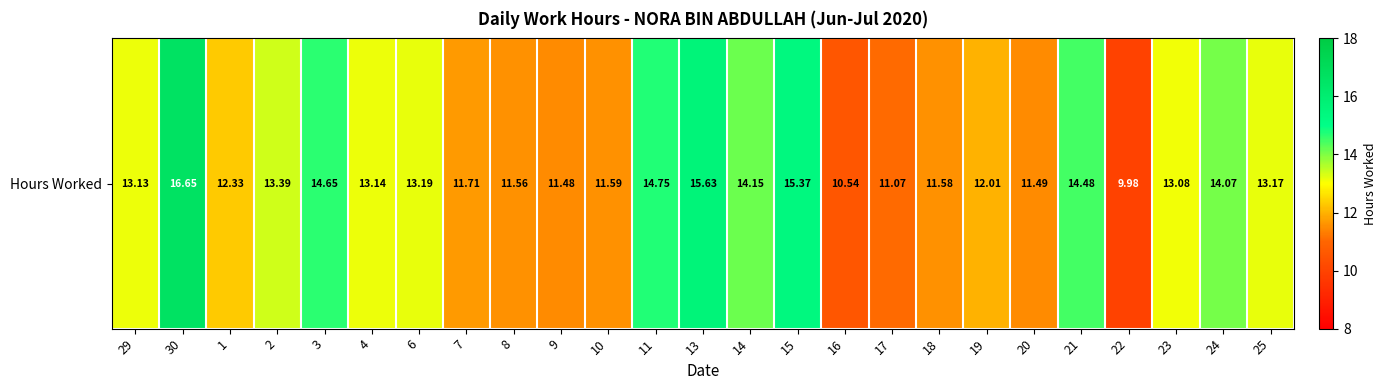

Is it true that the value at 22 is 6.4?

False